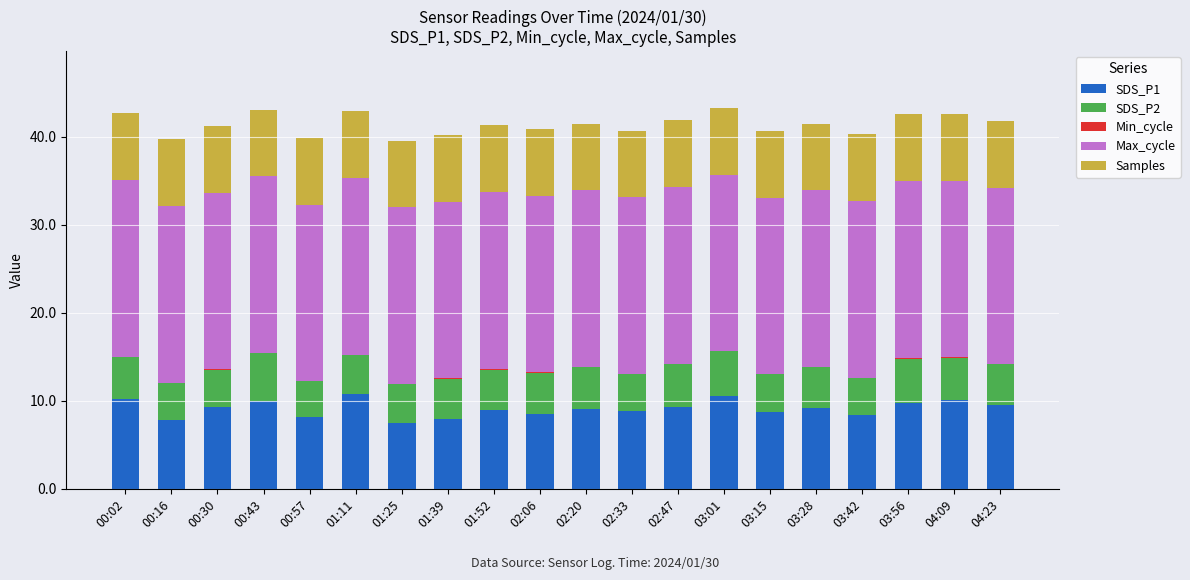

What is the highest value of the SDS_P1 series?

10.7